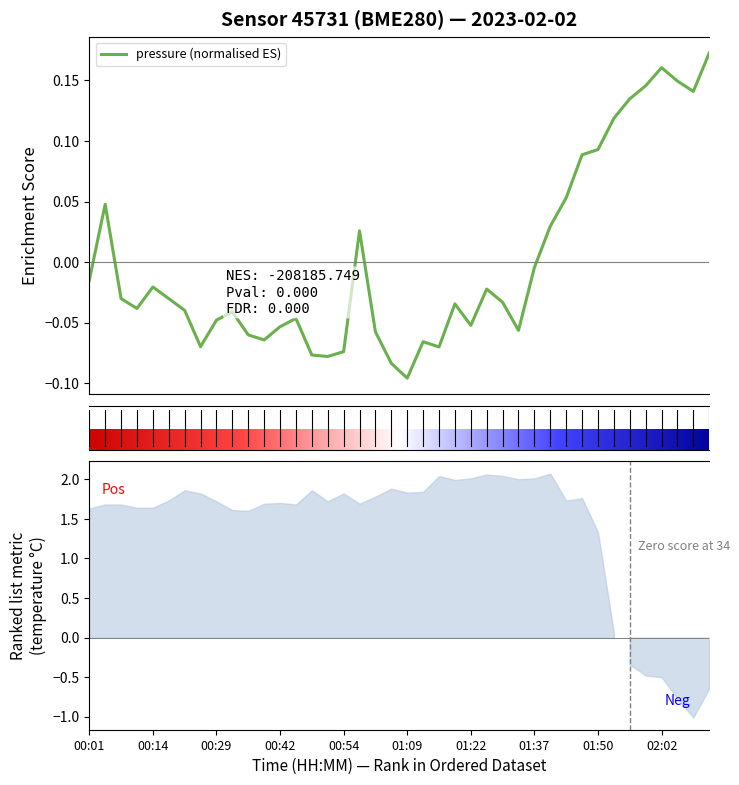

Where is the first local minimum for pressure?

00:11